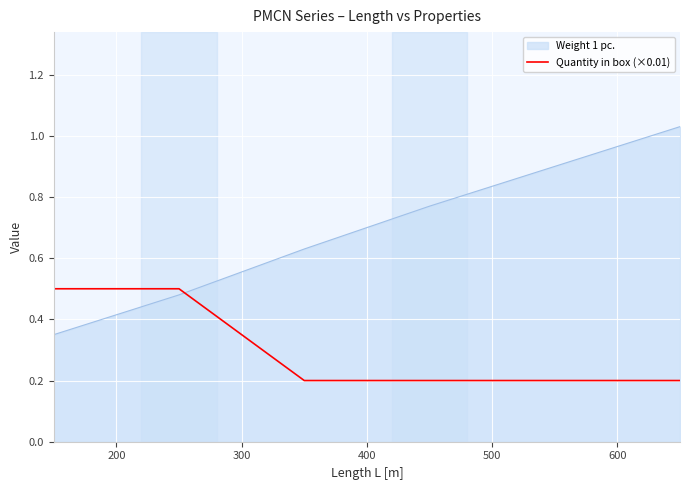

What is the difference between the second highest and second lowest values in the Weight 1 pc. series?

0.4